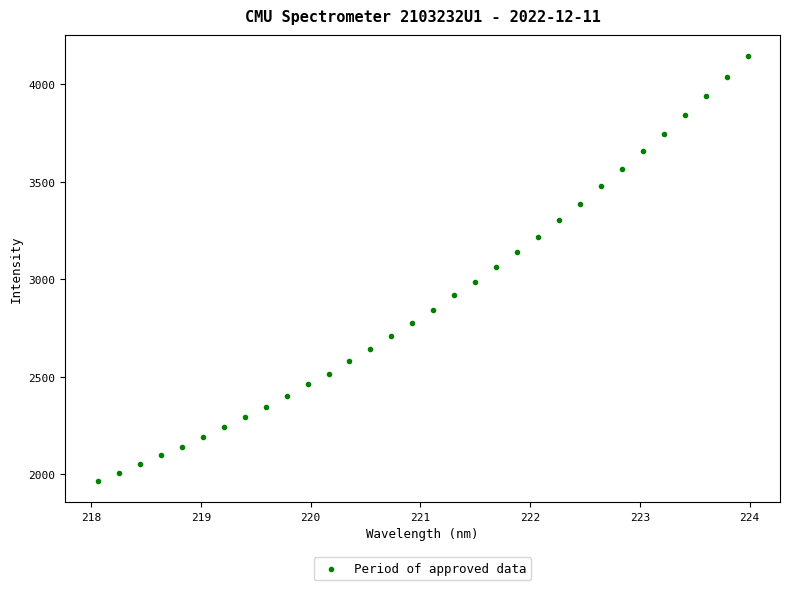

What is the range of Y values (max minus min)?

2178.6